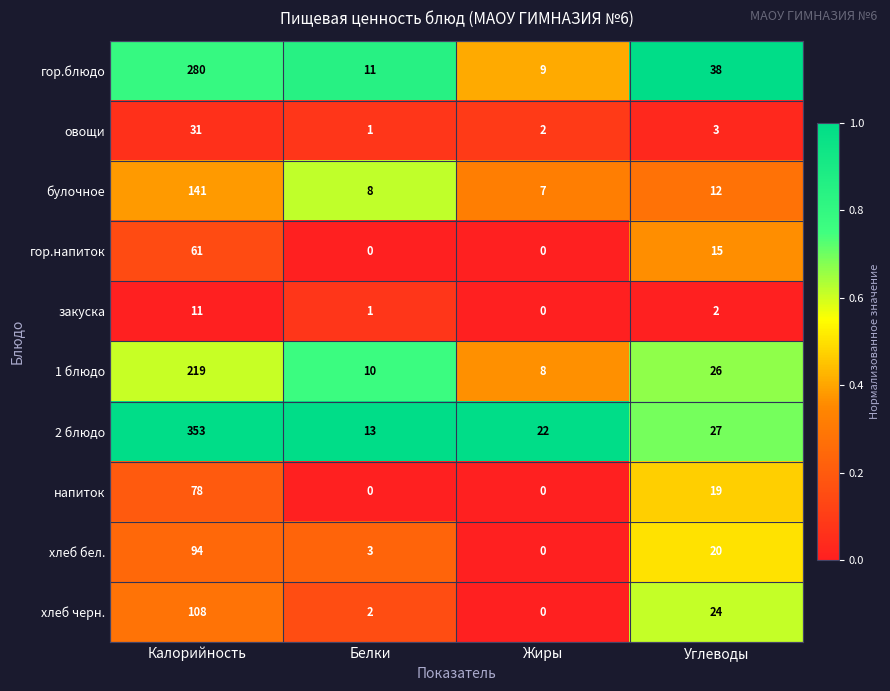

What is the greatest value displayed?

353